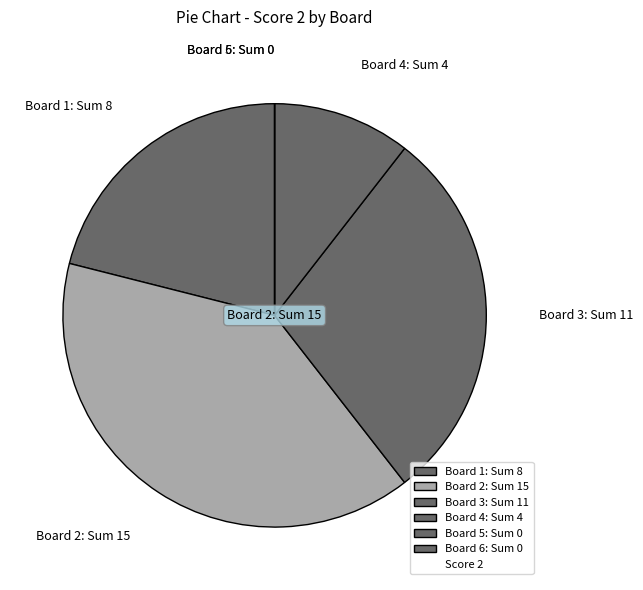

Combined, do Board 1: Sum 8 and Board 2: Sum 15 account for over 50%?

Yes